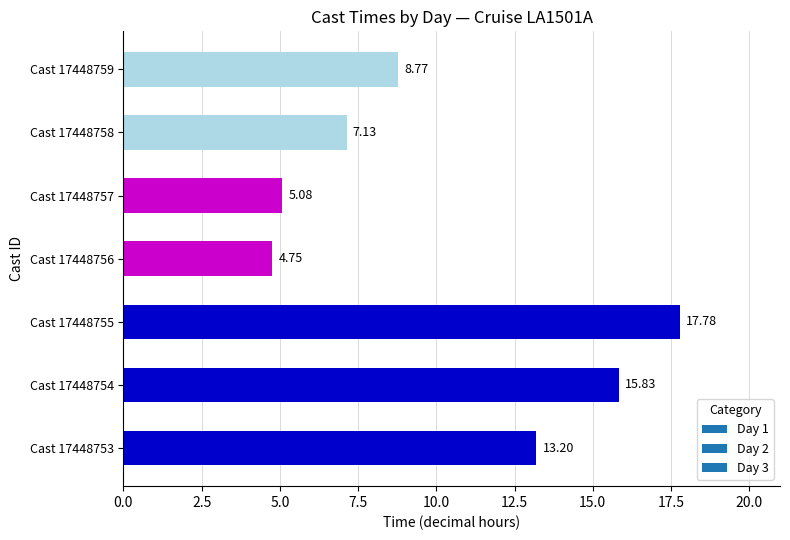

Rank the categories by value from highest to lowest.

Cast 17448755, Cast 17448754, Cast 17448753, Cast 17448759, Cast 17448758, Cast 17448757, Cast 17448756